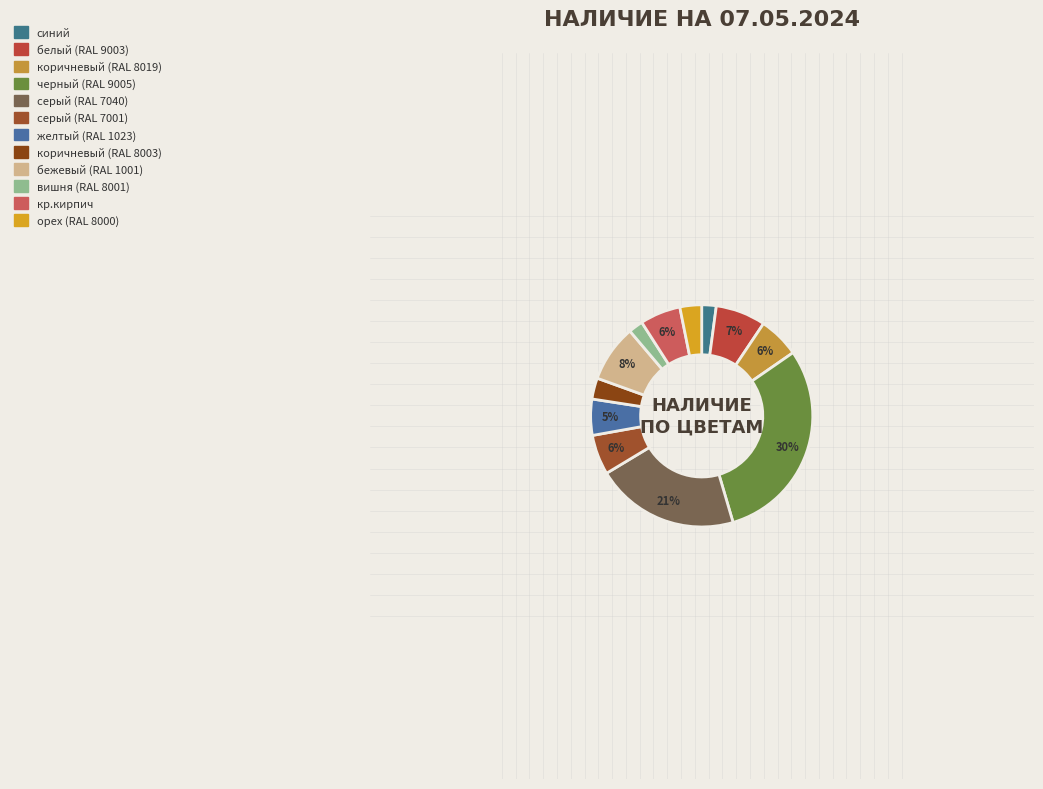

Does орех (RAL 8000) represent more than half of the total?

No